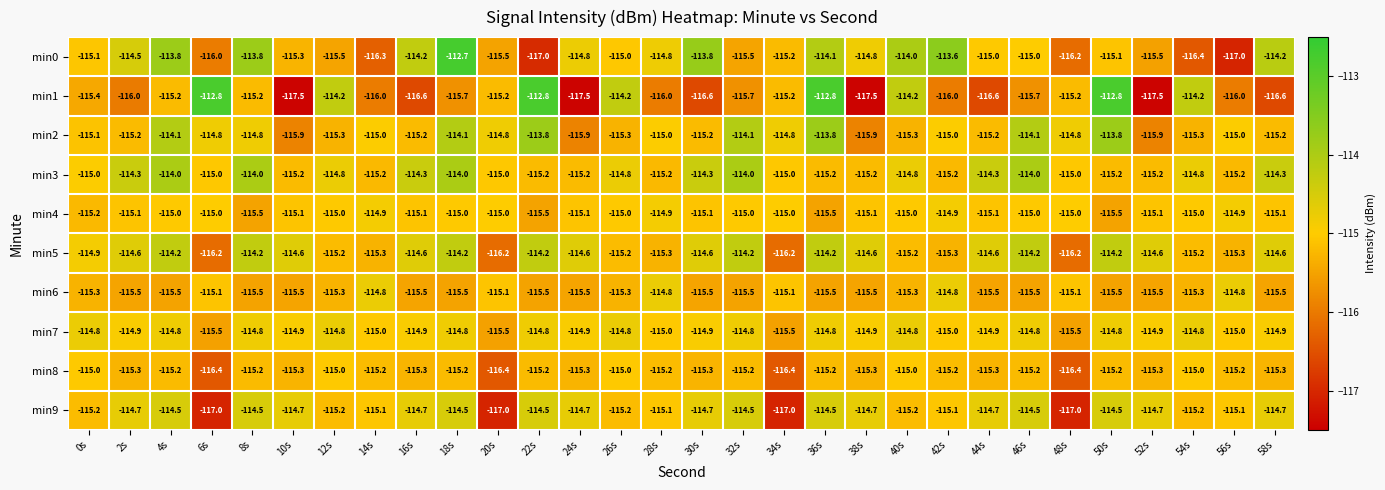

At which category does the chart reach its peak across all series?

18s